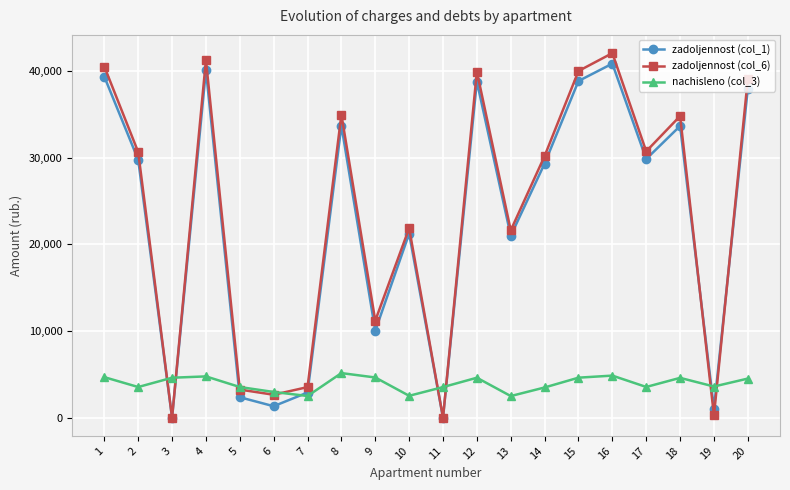

What is the total value across all series at 13?

45068.3